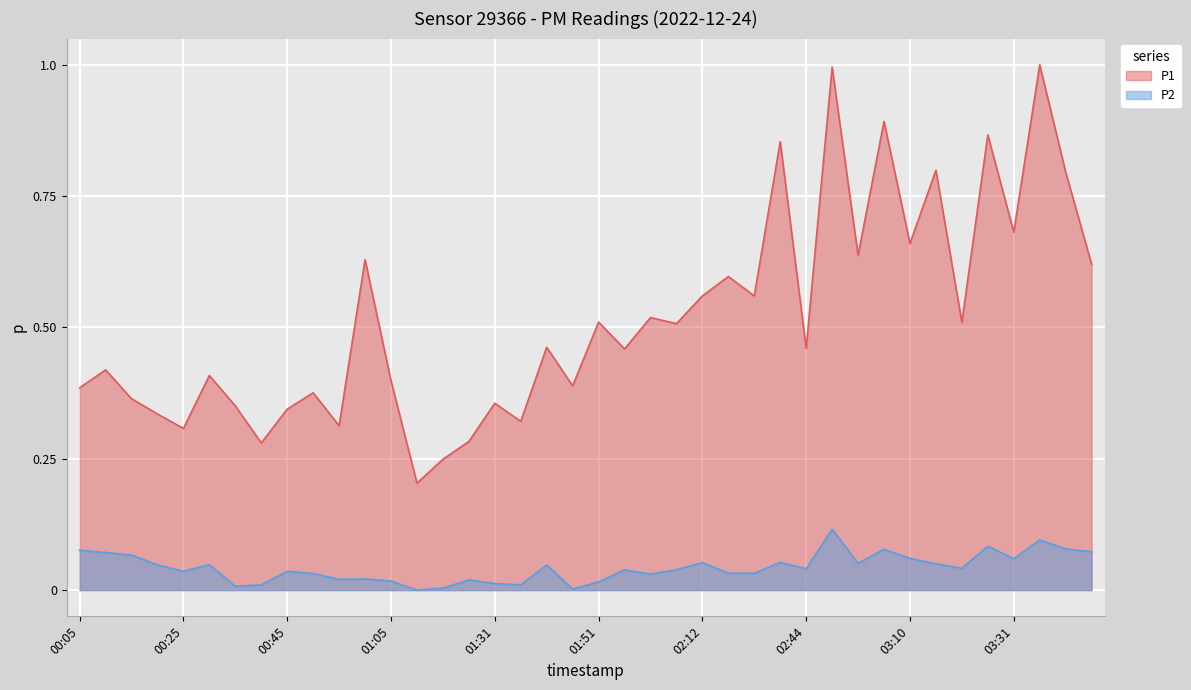

Is it true that P2 equals 0.1 at 03:31?

True